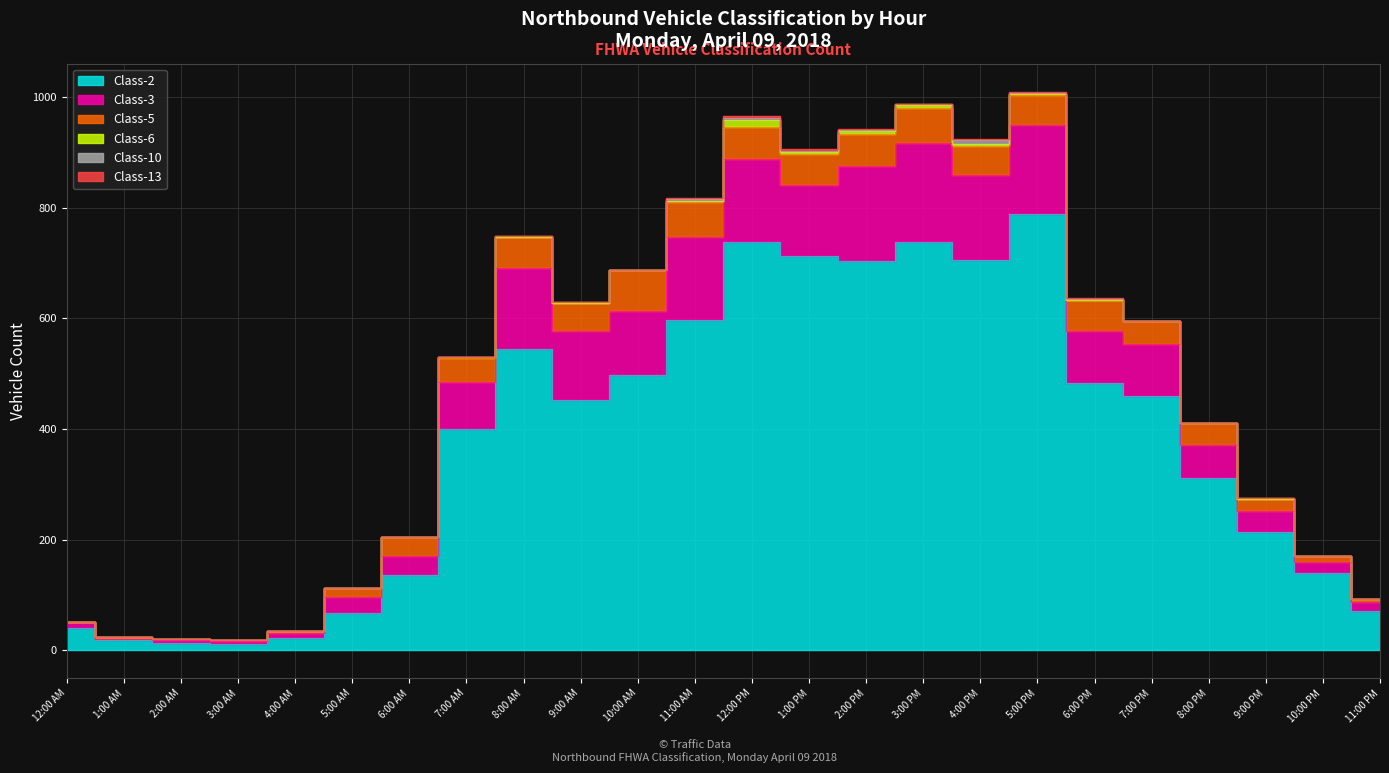

Reading left to right, transcribe all the data shown in this chart.

Class-2: 41	18	14	12	23	67	136	400	544	453	497	597	739	713	704	738	706	789	483	459	312	213	139	71
Class-3: 10	3	5	5	8	30	35	85	148	124	116	151	149	129	172	179	154	160	95	94	59	39	21	16
Class-5: 1	3	1	2	4	15	33	43	55	50	74	63	58	55	57	63	51	54	55	43	39	22	11	6
Class-6: 0	0	0	0	0	0	0	2	1	0	1	2	13	4	6	6	5	2	1	0	0	0	0	0
Class-10: 0	0	0	0	0	0	0	0	1	2	0	2	4	1	1	1	6	3	1	0	0	1	0	0
Class-13: 0	0	0	0	0	0	0	1	0	1	0	2	3	4	3	1	2	2	2	0	0	0	0	0